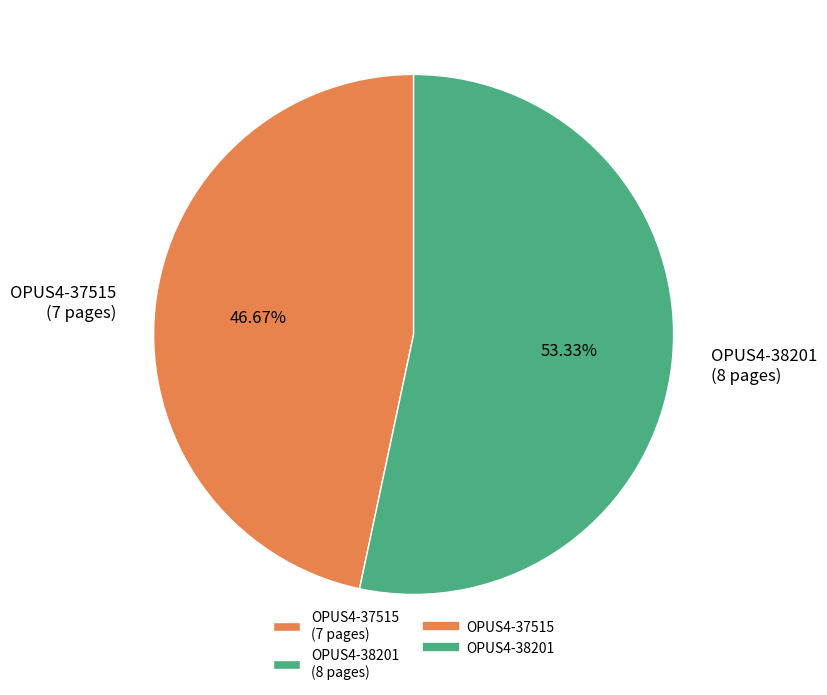

How many segments does this pie chart have?

2